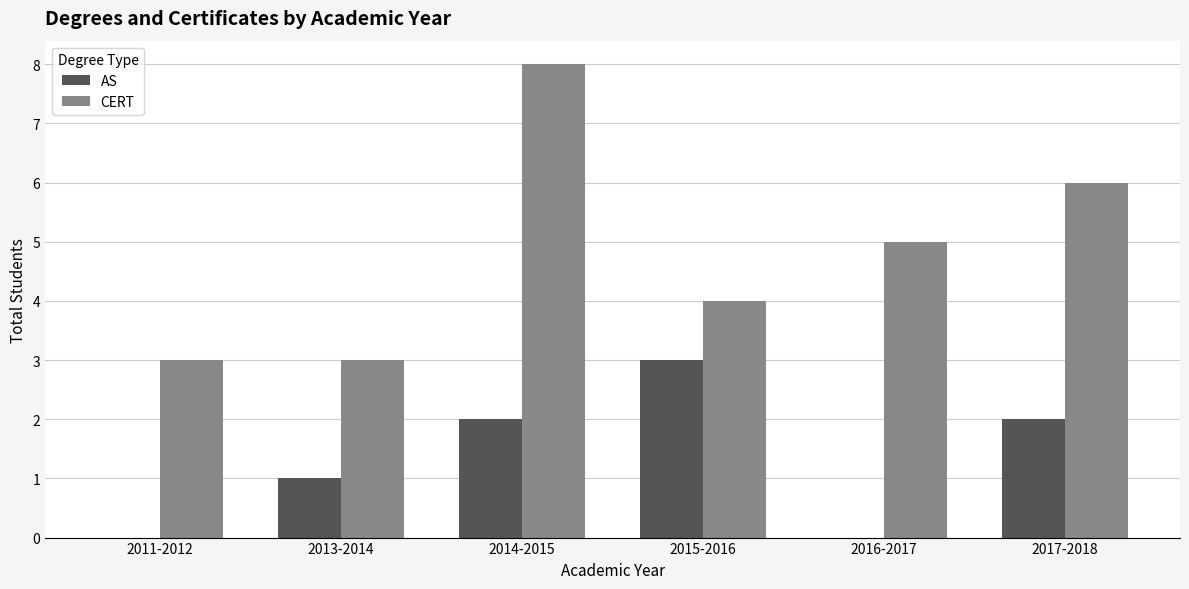

At which category is the sum across all series the highest?

2014-2015